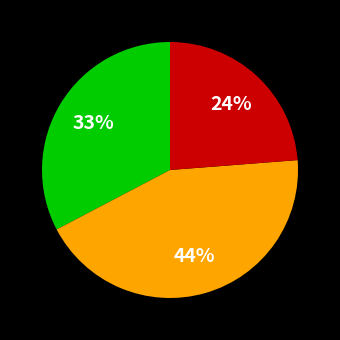

Is there any slice that represents more than half of the pie?

No